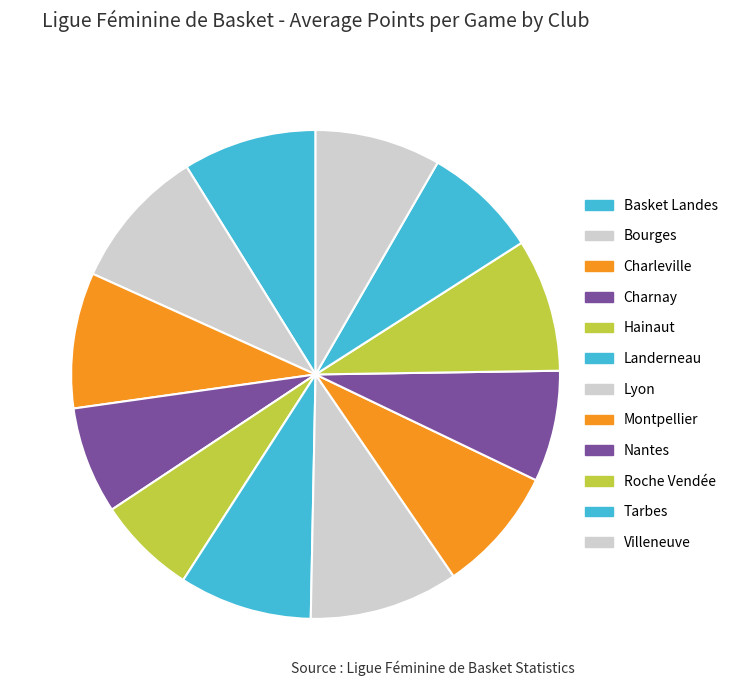

To the nearest percent, what is the combined percentage of Tarbes and Charnay?

15%